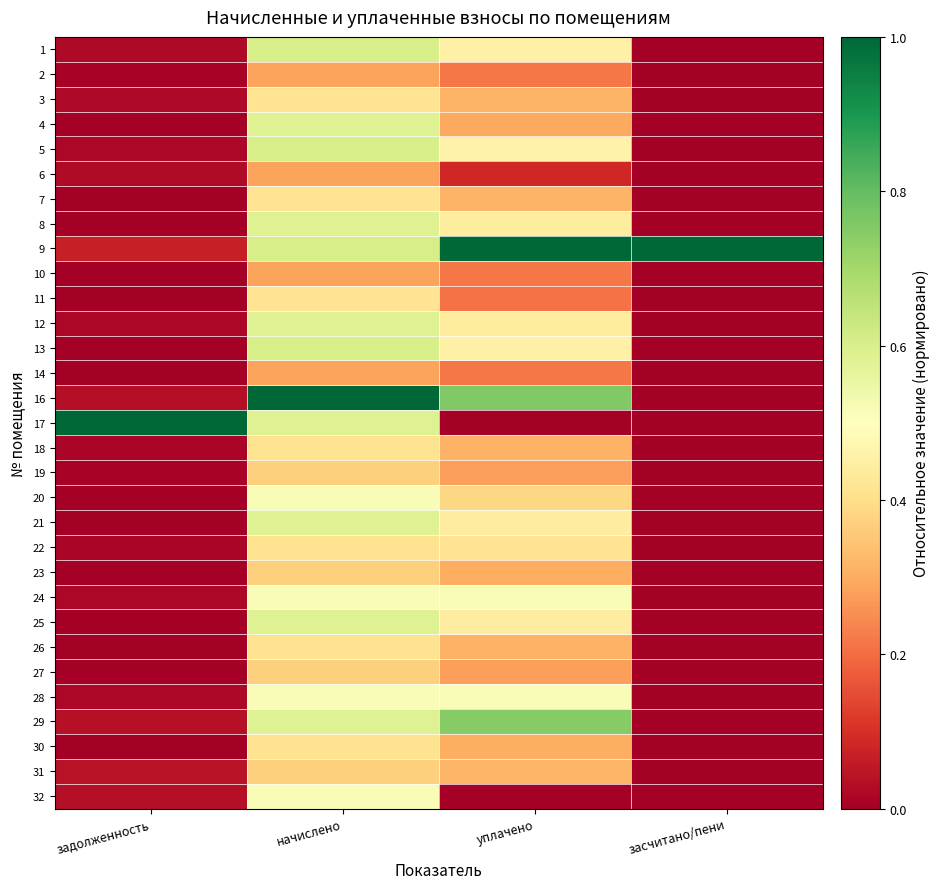

Count the number of categories in the chart.

4